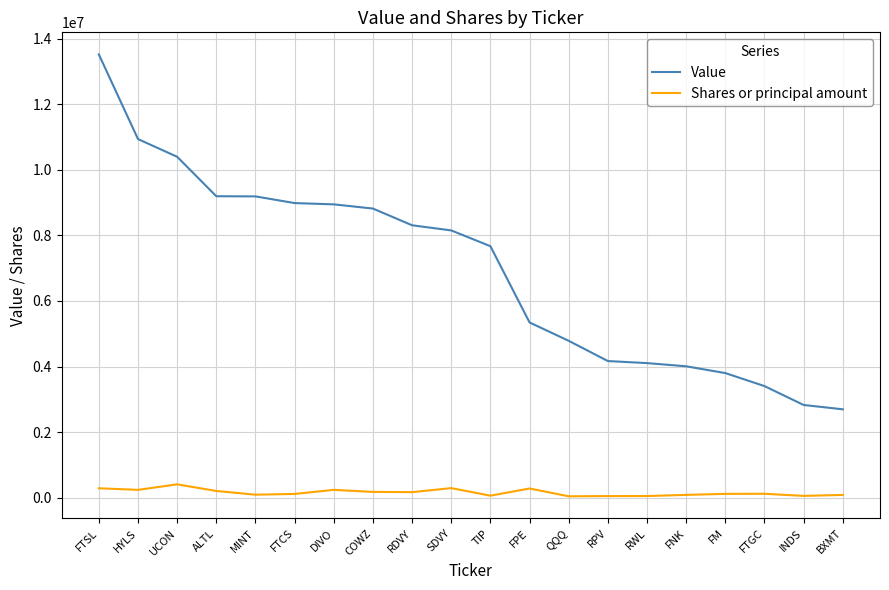

What is the difference between the maximum and minimum values in the Shares or principal amount series?

364010